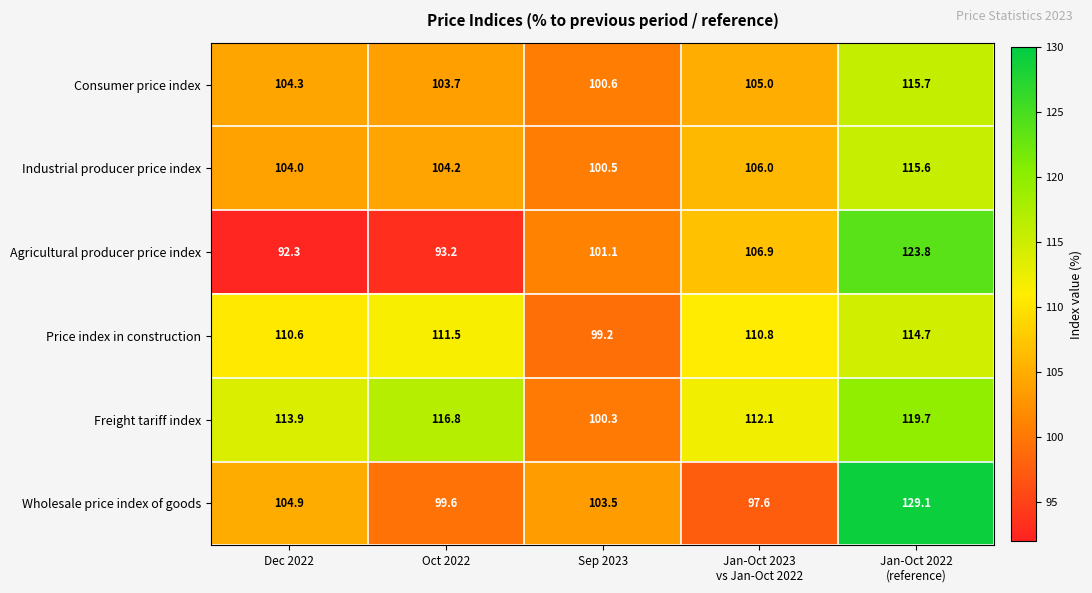

The Consumer price index series shows 100.6 at Sep 2023. True or false?

True